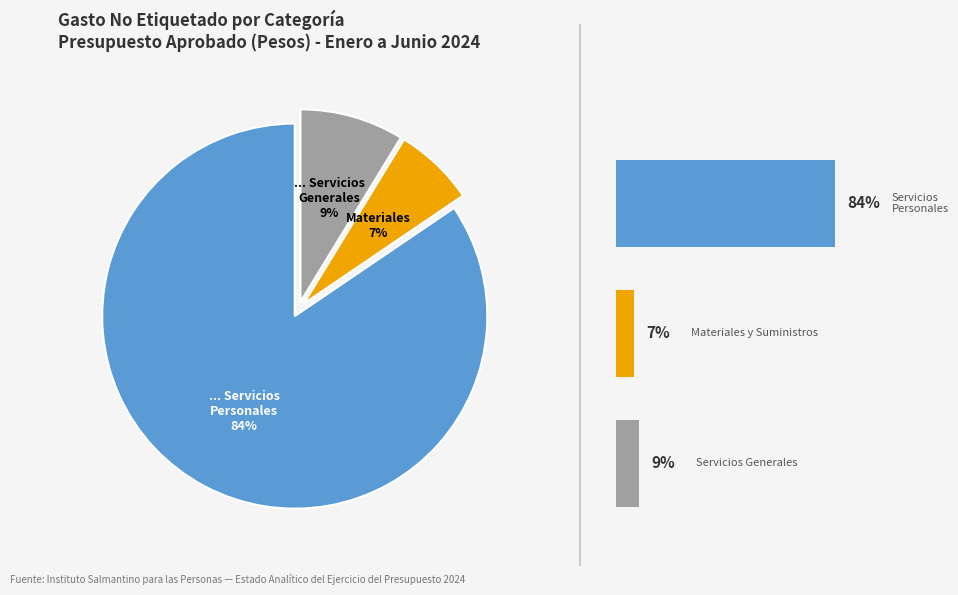

Combined, what portion of the pie is Servicios Personales and Materiales y Suministros?

91.3%